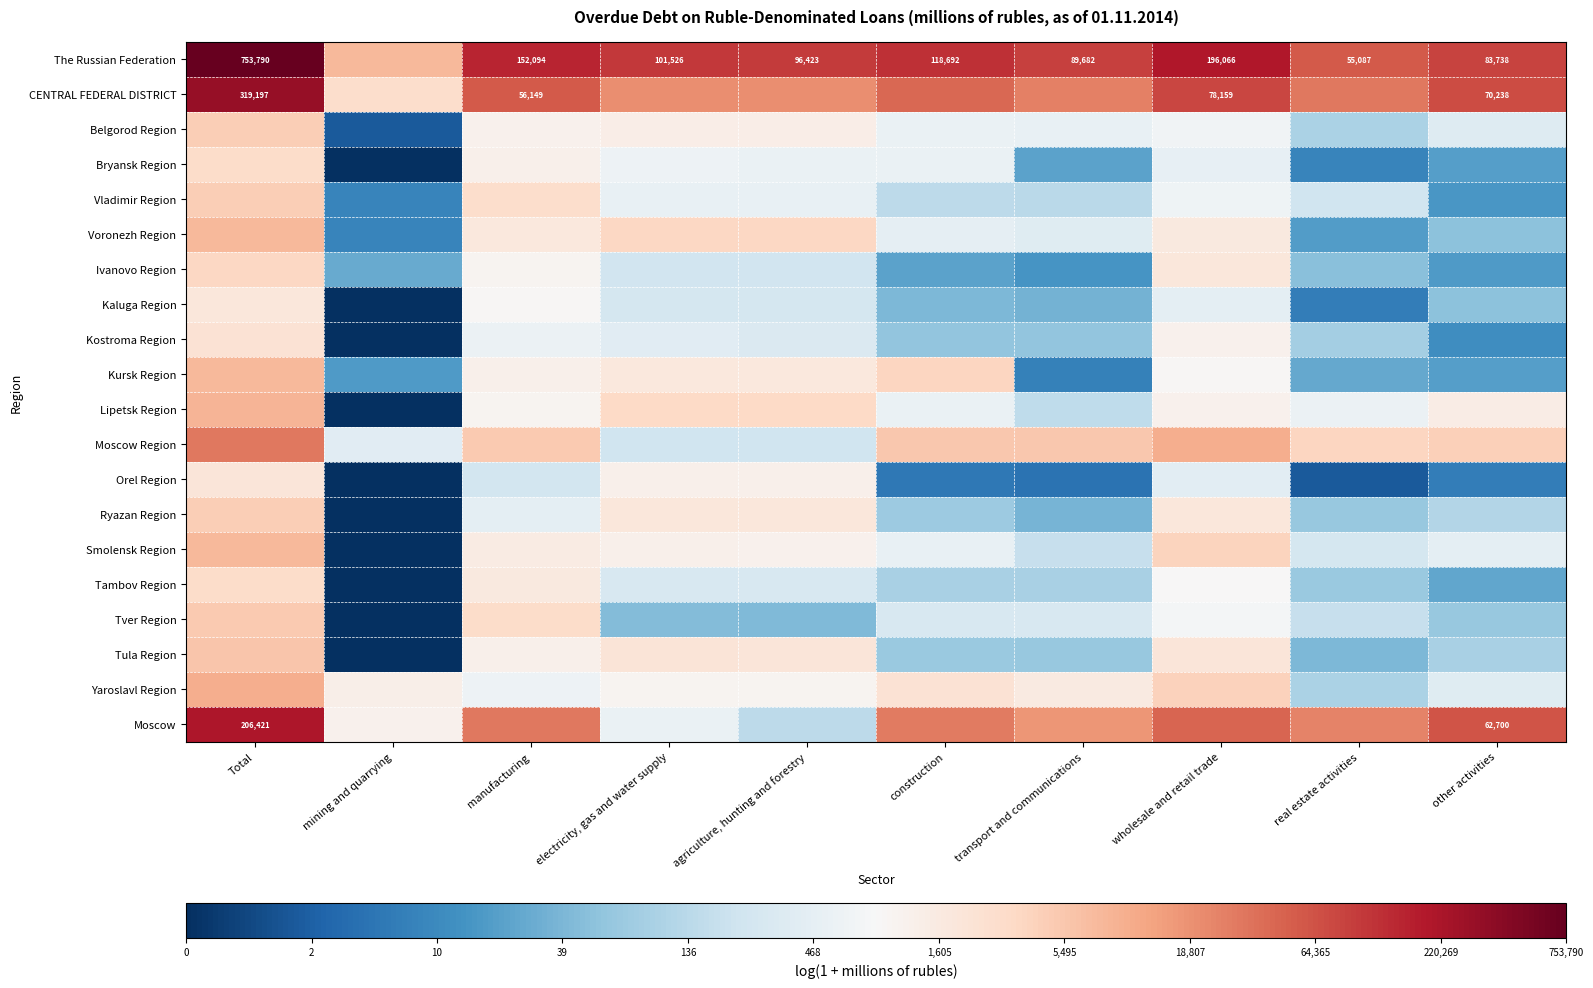

At which label is Kaluga Region closest to 3?

transport and communications